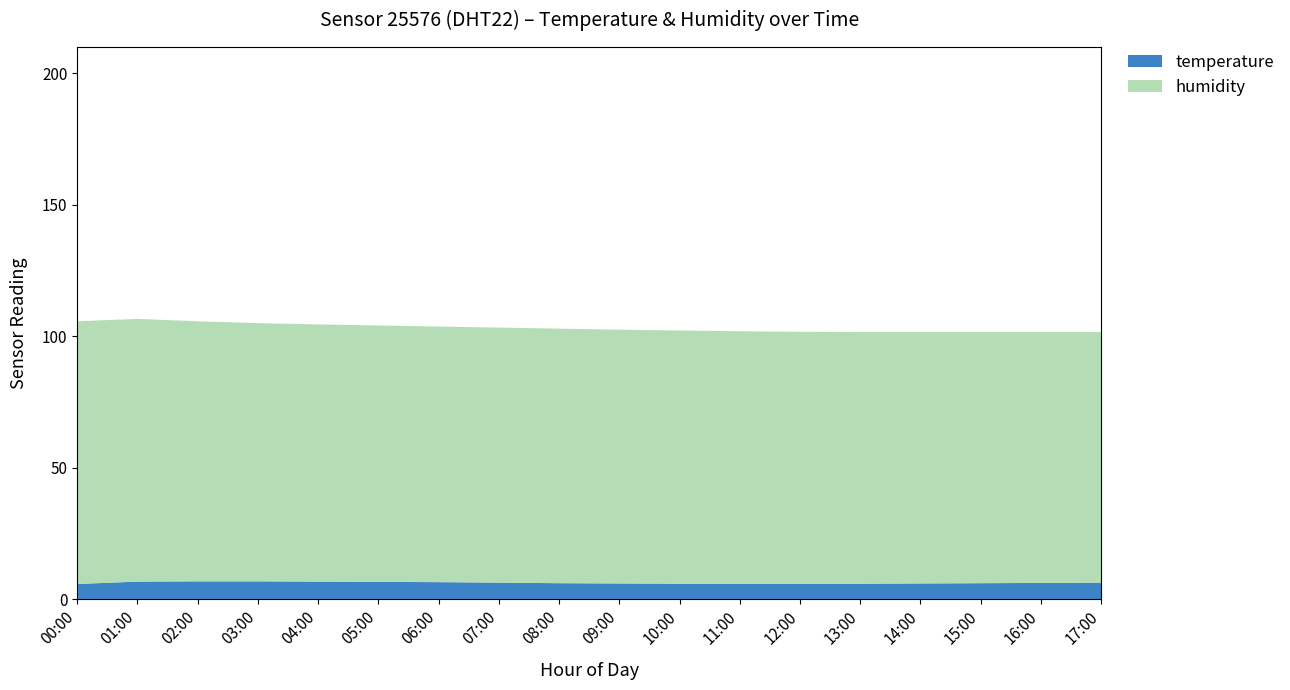

Reading right to left, transcribe all the data shown in this chart.

temperature: 17:00=6.3	16:00=6.2	15:00=6.1	14:00=6.0	13:00=5.9	12:00=5.8	11:00=5.8	10:00=5.9	09:00=6.0	08:00=6.1	07:00=6.3	06:00=6.5	05:00=6.6	04:00=6.7	03:00=6.8	02:00=6.8	01:00=6.7	00:00=5.8
humidity: 17:00=95.3	16:00=95.4	15:00=95.5	14:00=95.6	13:00=95.7	12:00=95.9	11:00=96.1	10:00=96.3	09:00=96.5	08:00=96.8	07:00=97.0	06:00=97.2	05:00=97.5	04:00=97.8	03:00=98.2	02:00=98.9	01:00=99.9	00:00=99.9